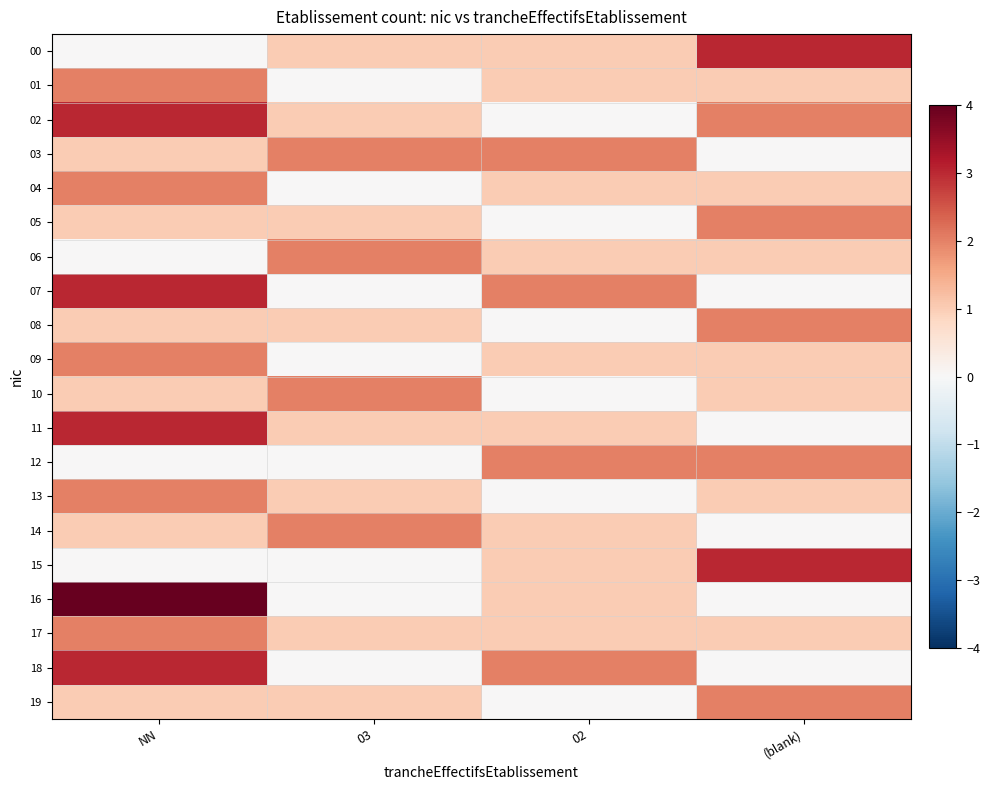

How many categories are shown in the chart?

4